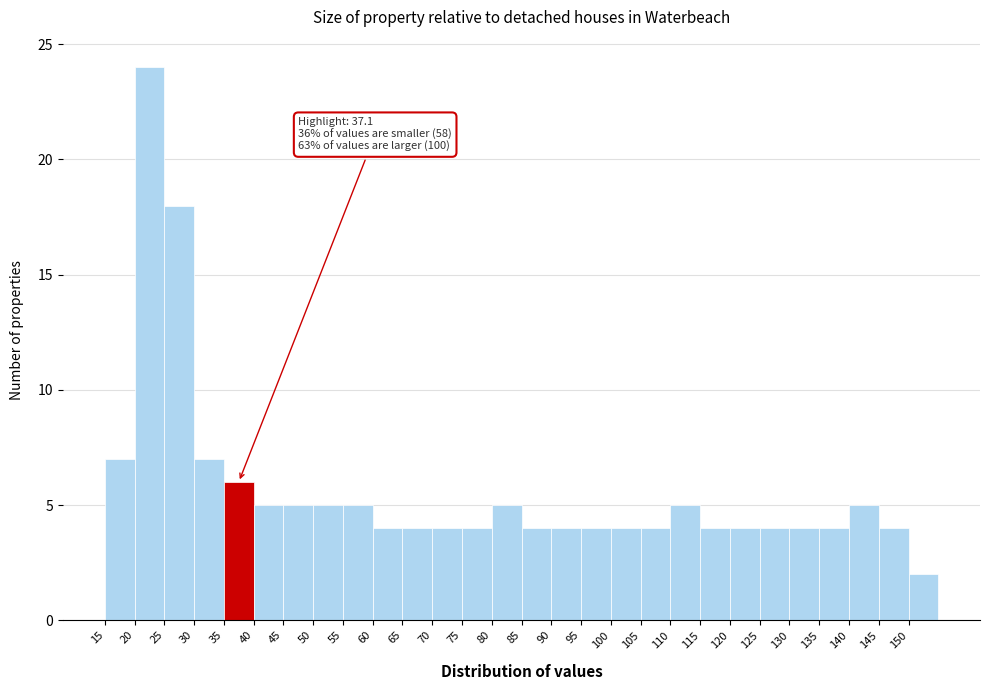

Over which range of the x-axis is the bar tallest?

20 to 25